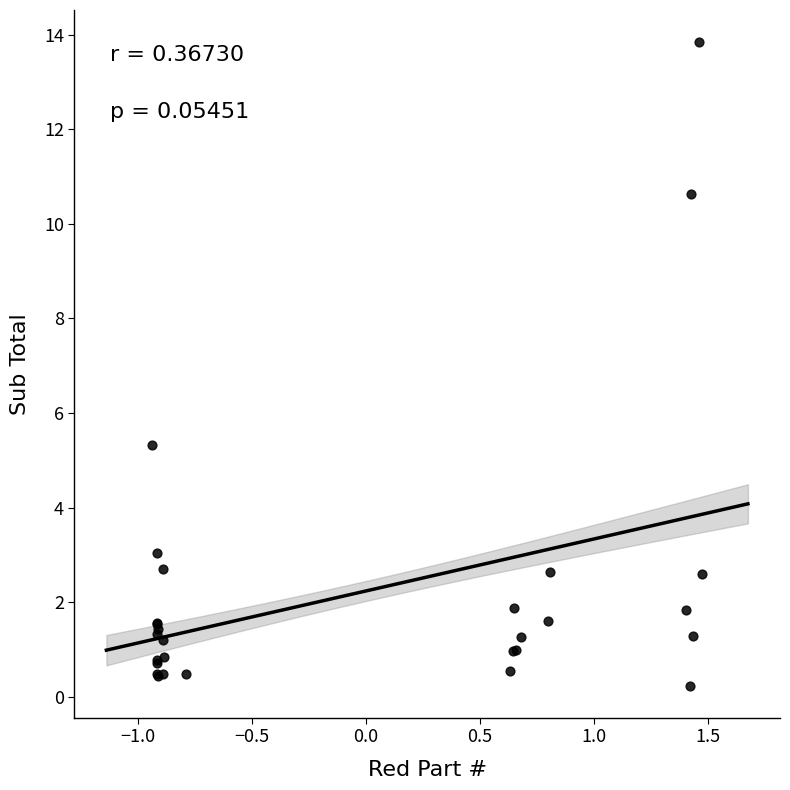

What Y value in the scatter plot is closest to 7?

5.3